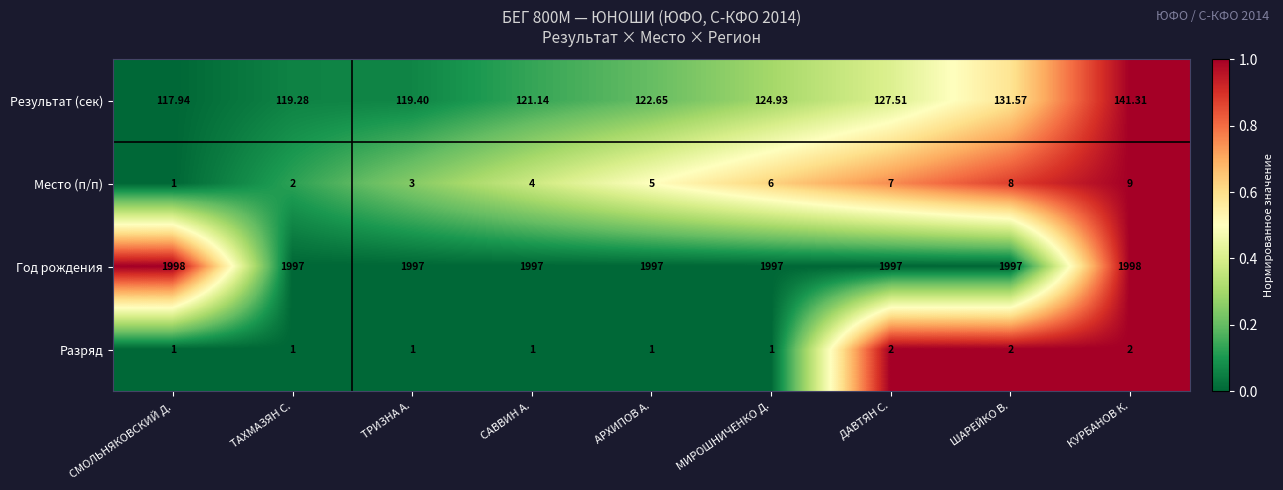

Which series changed the most between СМОЛЬНЯКОВСКИЙ Д. and КУРБАНОВ К.?

Результат (сек)